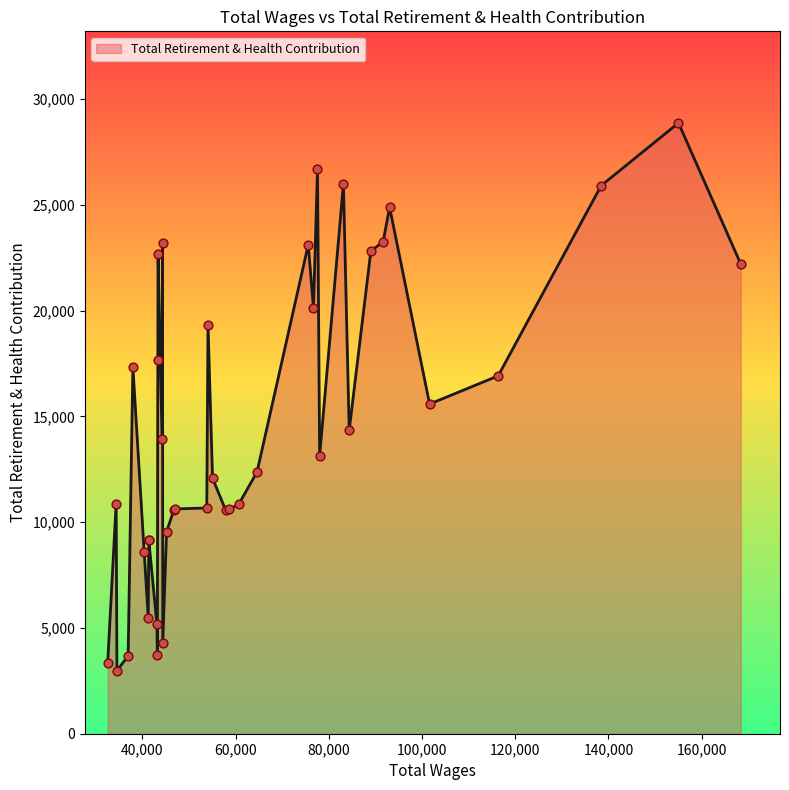

What is the minimum value shown in the chart?

2974